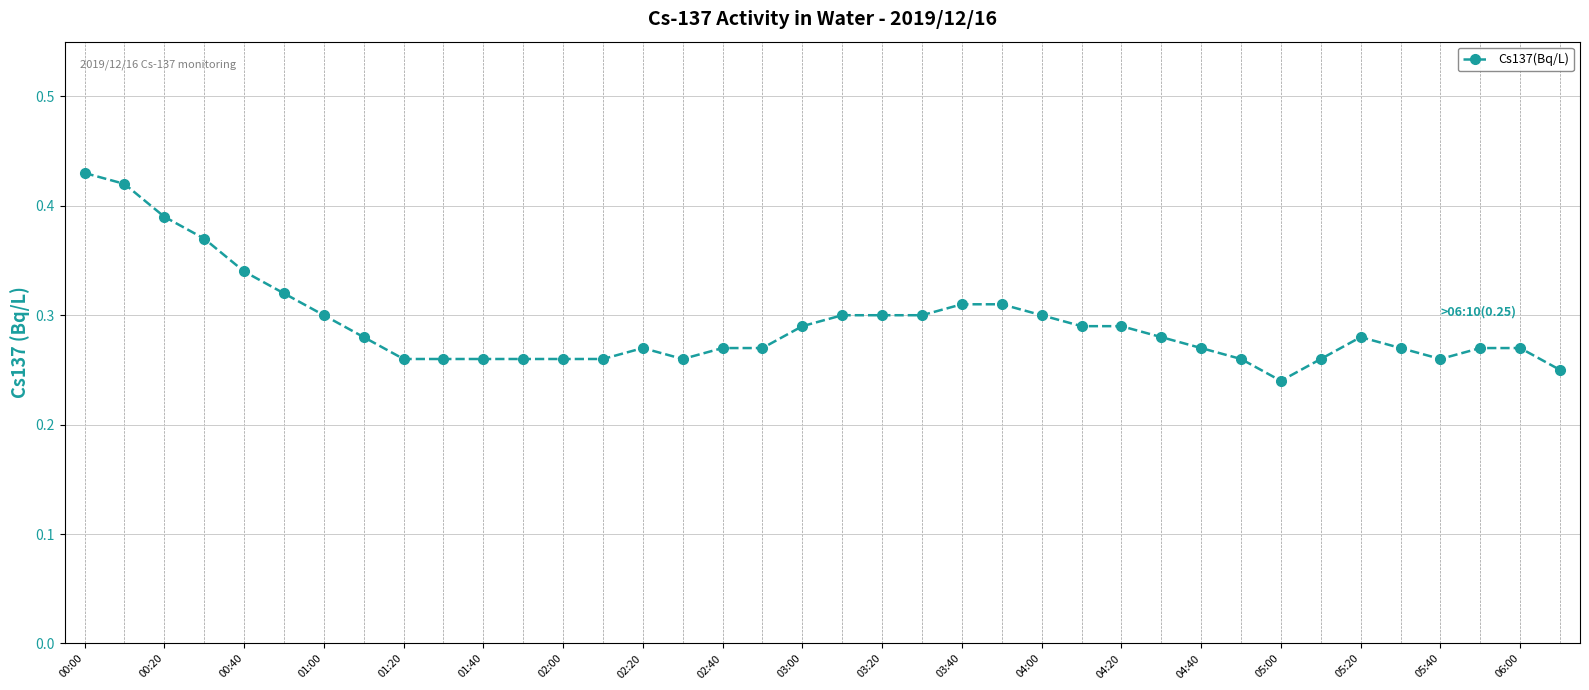

What is the sum of all values?

11.1